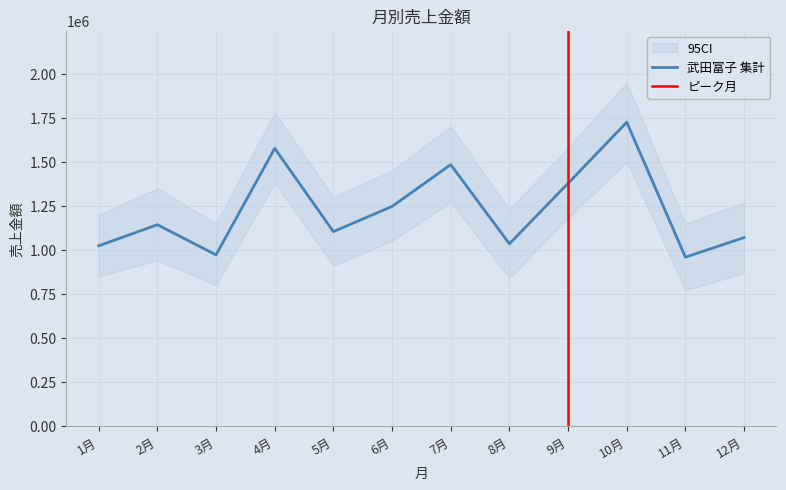

List the labels in order of value, smallest first.

11月, 3月, 1月, 8月, 12月, 5月, 2月, 6月, 9月, 7月, 4月, 10月